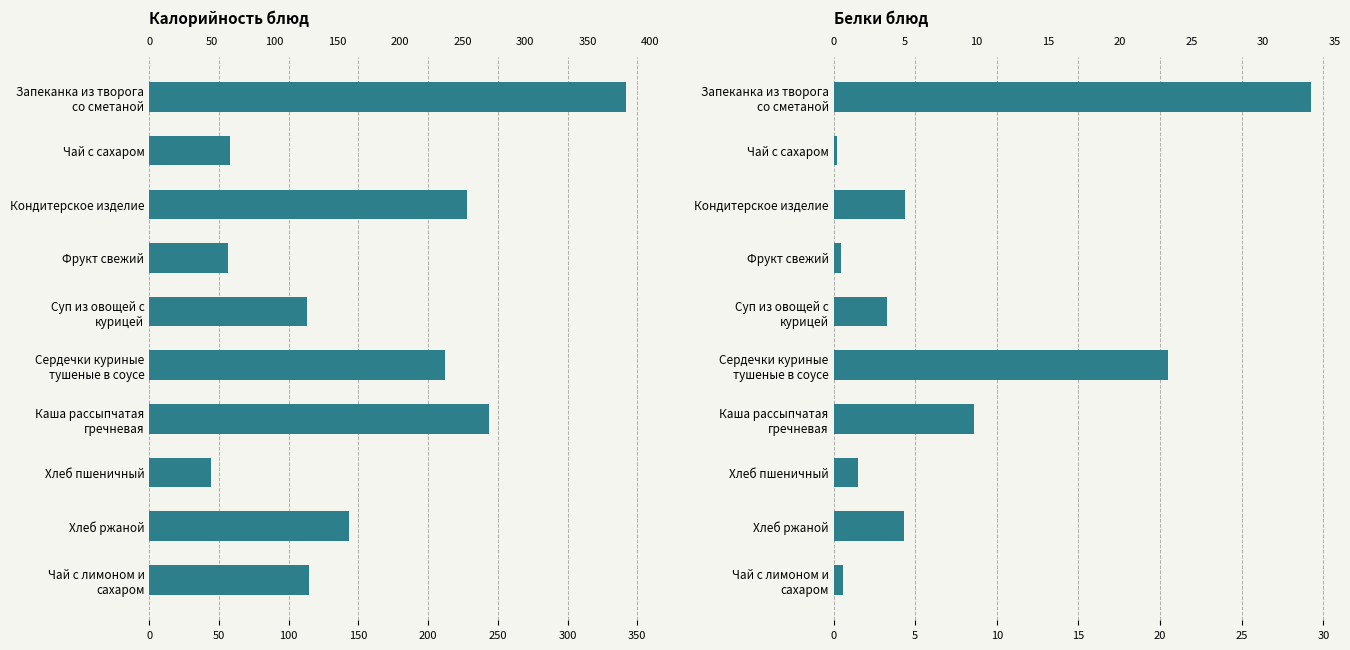

Reading left to right, extract all data points from this chart.

Калорийность блюд: 342.2	58.0	228.2	56.4	112.8	212.2	243.8	44.5	143.0	114.6
Белки блюд: 29.2	0.2	4.4	0.5	3.3	20.5	8.6	1.5	4.3	0.6